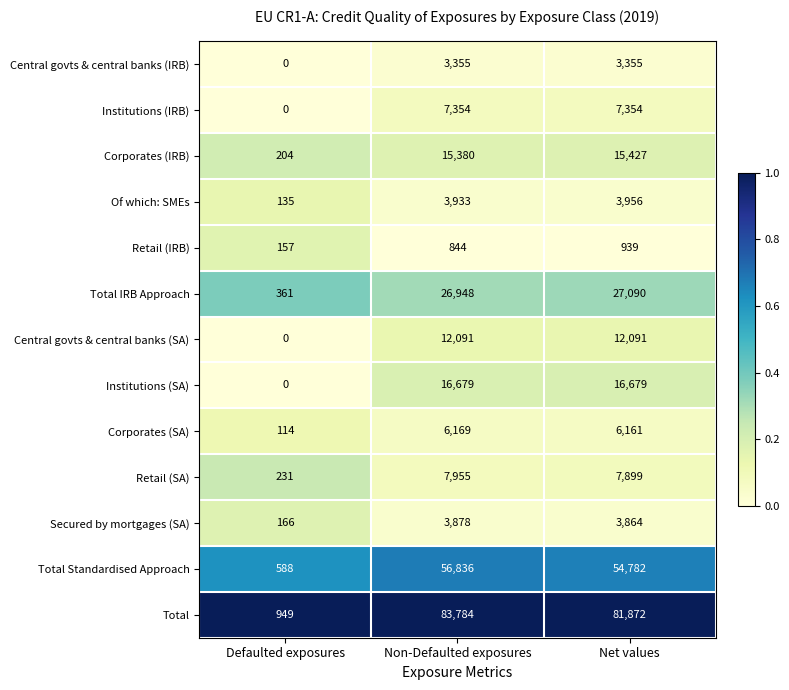

What is the minimum value for Of which: SMEs?

135